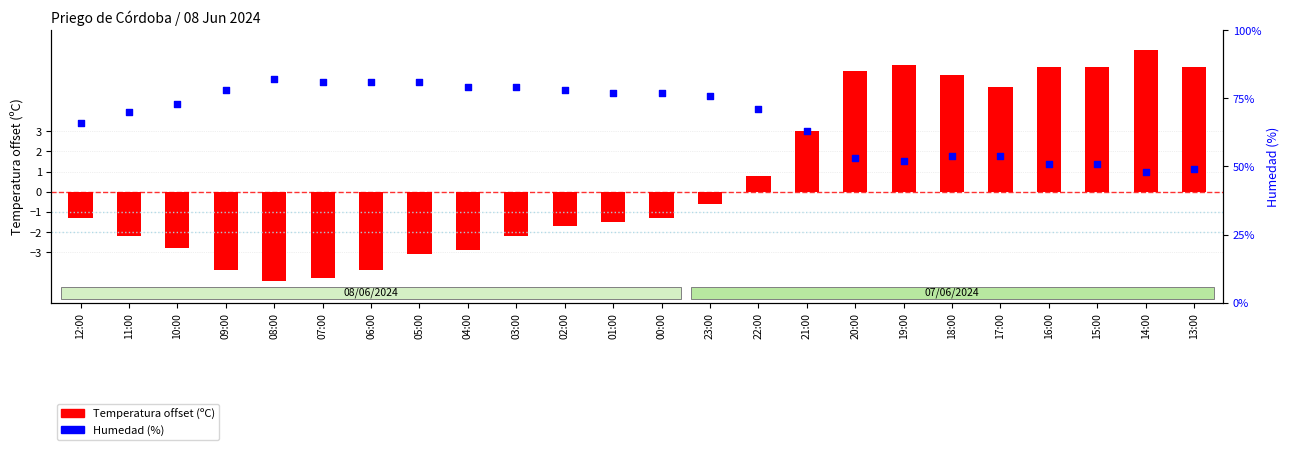

What is the change in value from 03:00 to 02:00?

-1